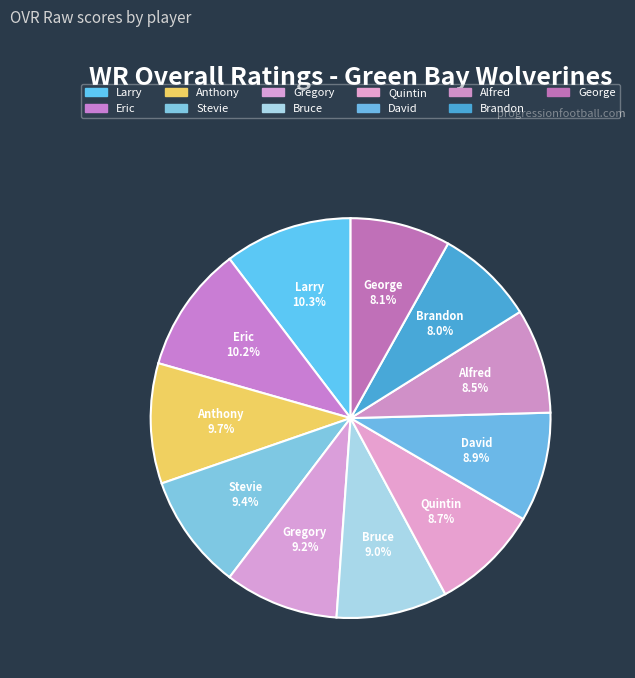

Is it true that Brandon is 8% of the pie?

True